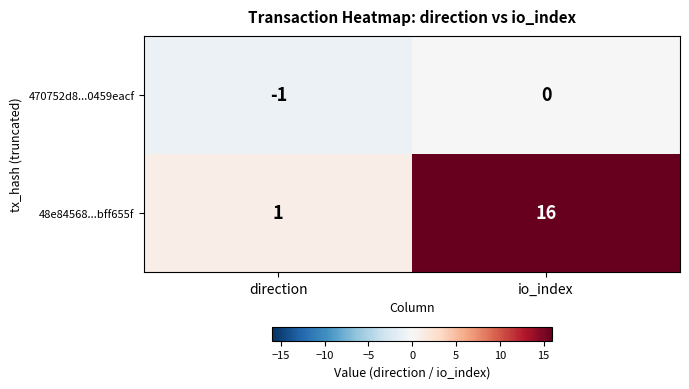

Is it true that 48e84568...bff655f equals 0 at direction?

False